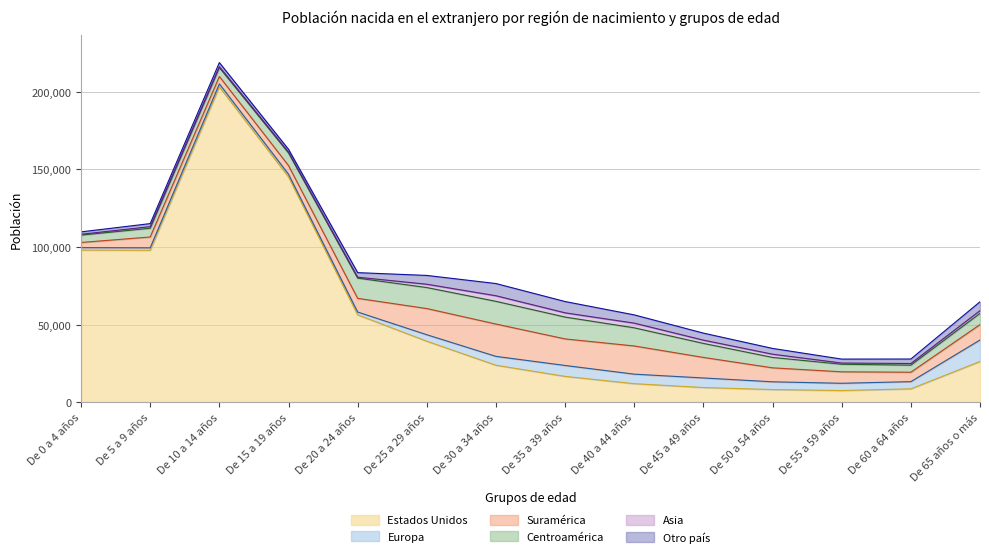

What is the minimum value for Otro país?

1550